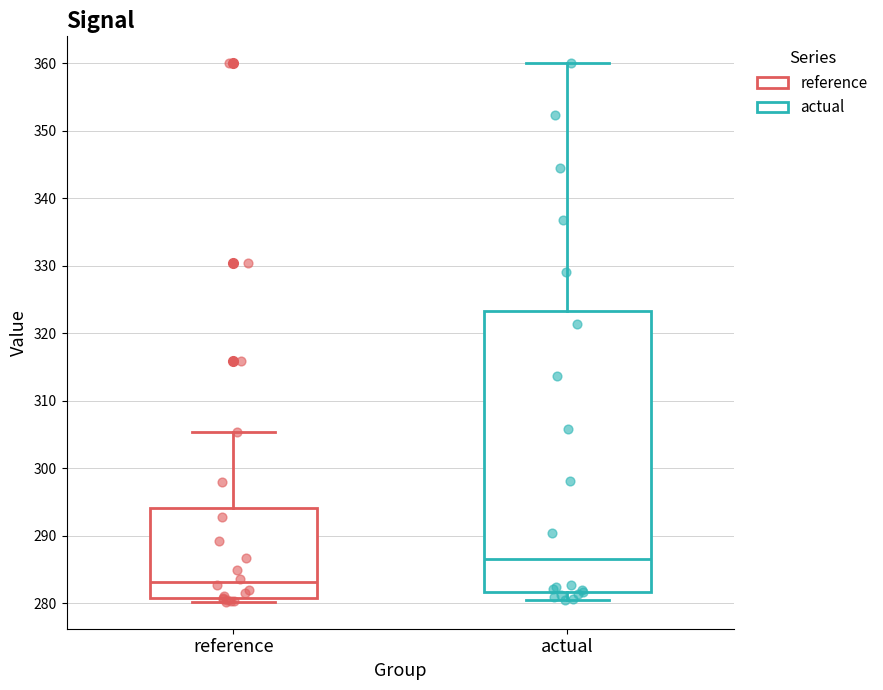

Where is the upper edge of the box for reference on the y-axis? The values are not printed on the chart, so give them approximately, as read against the axis.

294